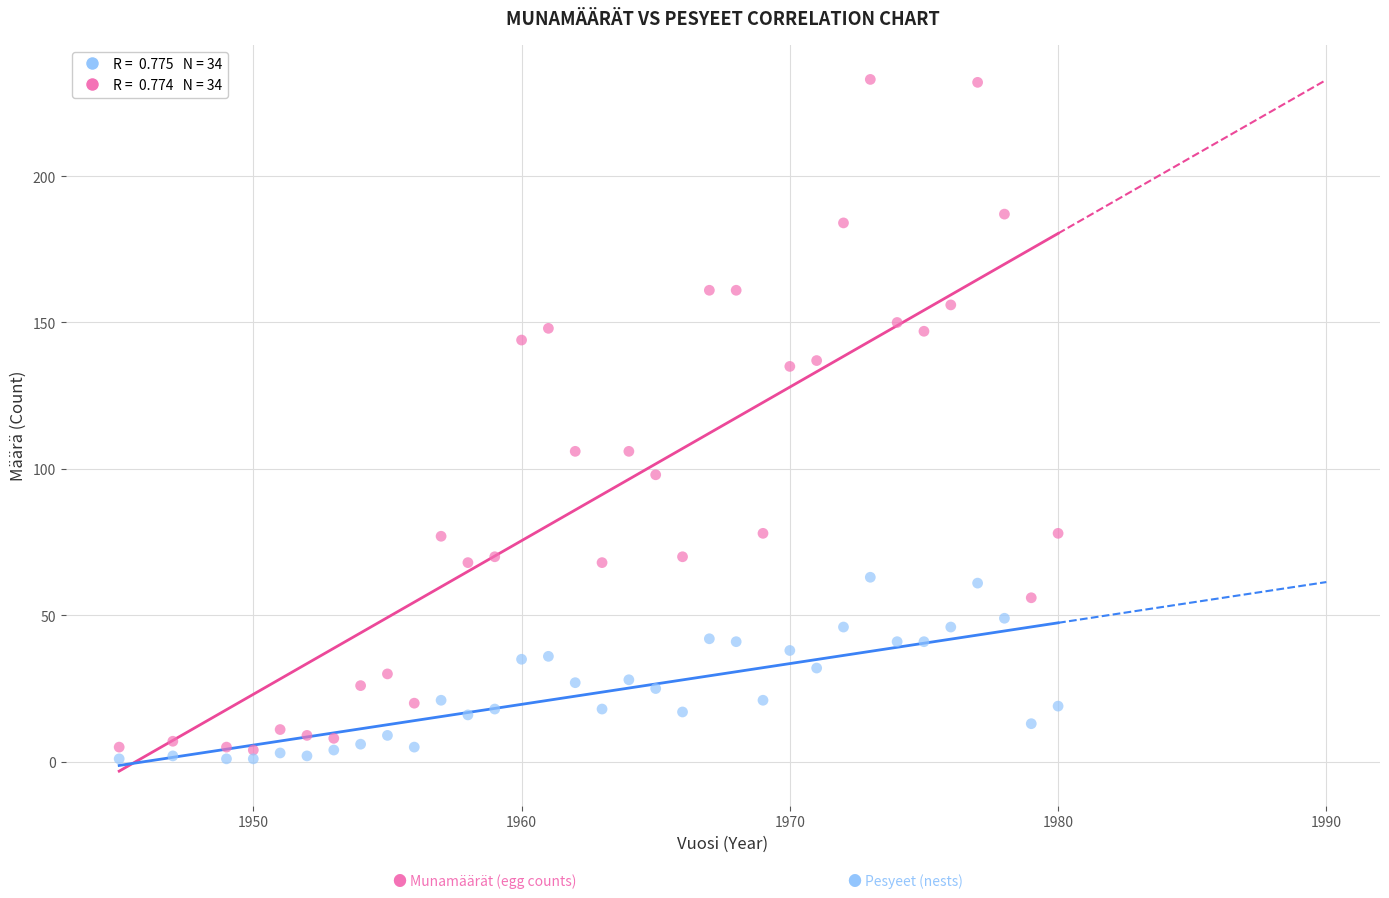

Across all data points, what is the range of X values (max minus min)?

35